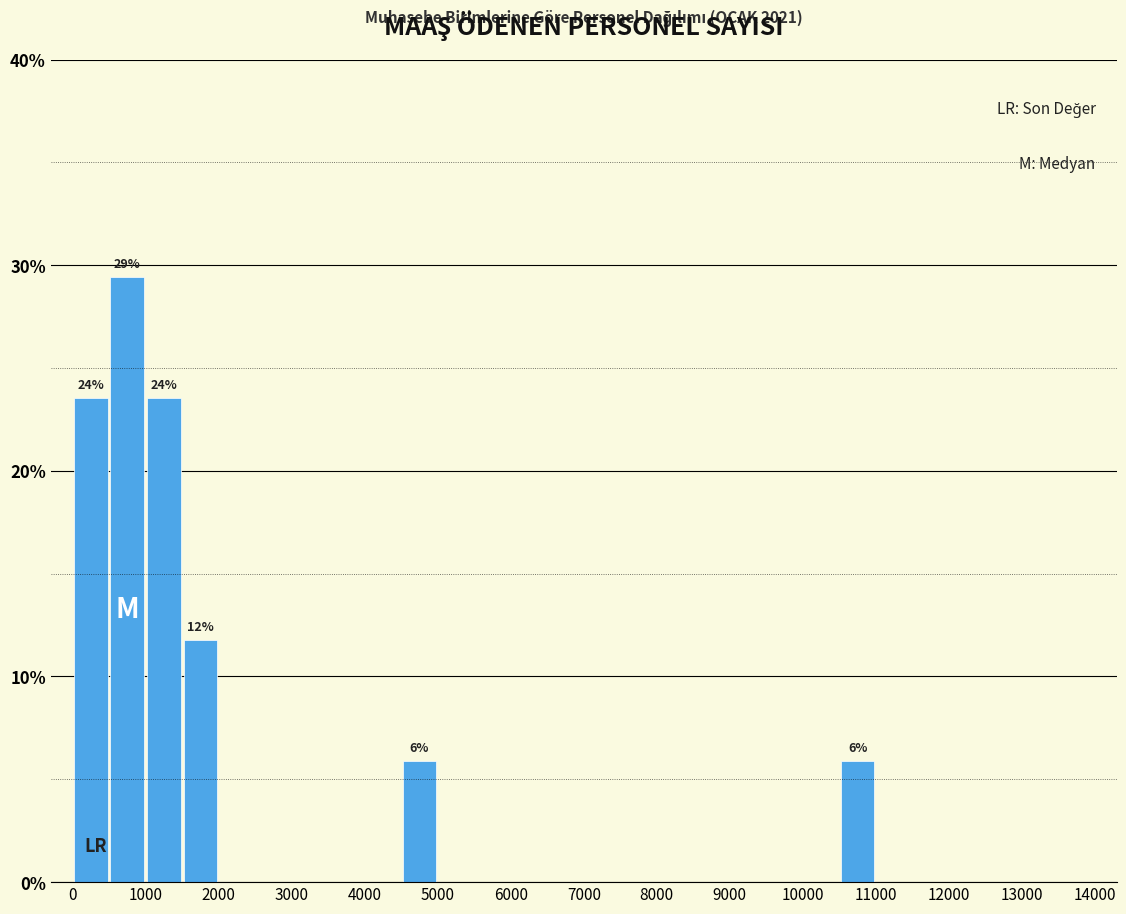

Which range on the x-axis has the tallest bar?

500 to 1000